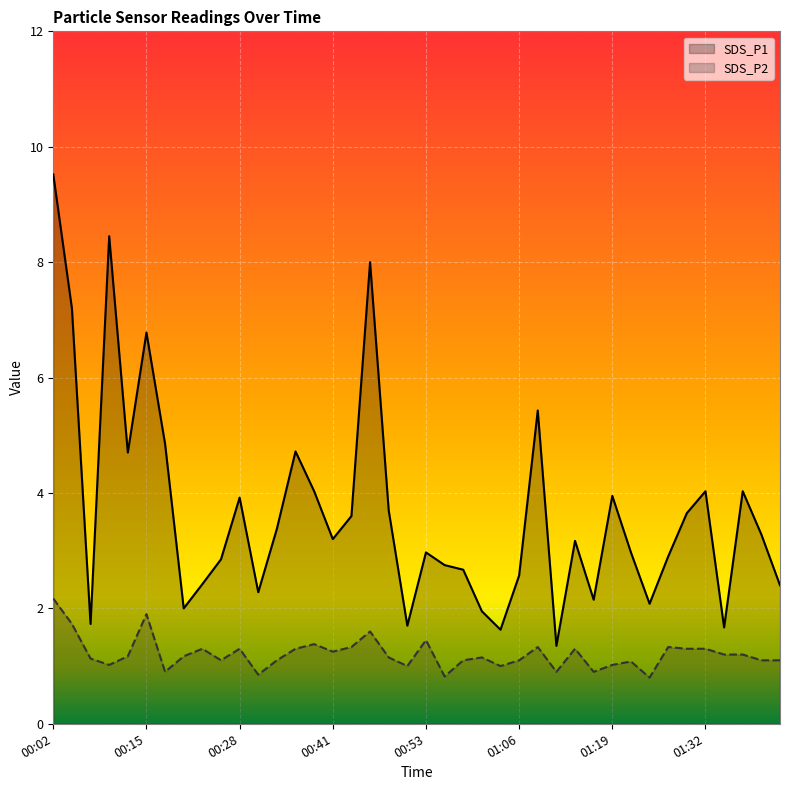

Reading left to right, list all the values displayed in this chart.

SDS_P1: 9.5	7.2	1.7	8.4	4.7	6.8	4.8	2.0	2.4	2.9	3.9	2.3	3.4	4.7	4.0	3.2	3.6	8.0	3.7	1.7	3.0	2.8	2.7	1.9	1.6	2.6	5.4	1.4	3.2	2.1	4.0	3.0	2.1	2.9	3.6	4.0	1.7	4.0	3.3	2.4
SDS_P2: 2.2	1.7	1.1	1.0	1.2	1.9	0.9	1.2	1.3	1.1	1.3	0.8	1.1	1.3	1.4	1.2	1.3	1.6	1.1	1.0	1.4	0.8	1.1	1.1	1.0	1.1	1.3	0.9	1.3	0.9	1.0	1.1	0.8	1.3	1.3	1.3	1.2	1.2	1.1	1.1